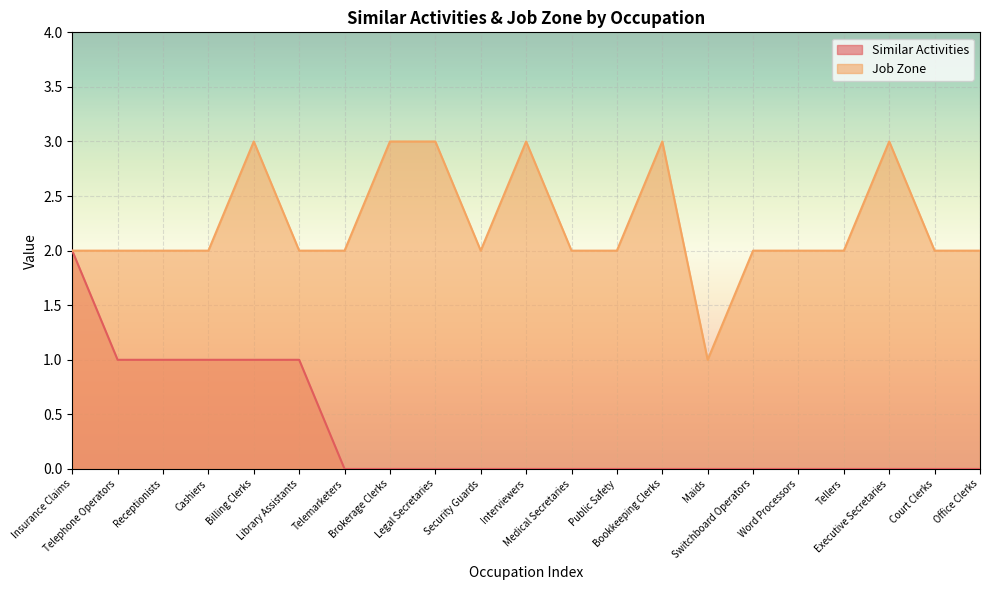

How many values in the Similar Activities series exceed 0?

6